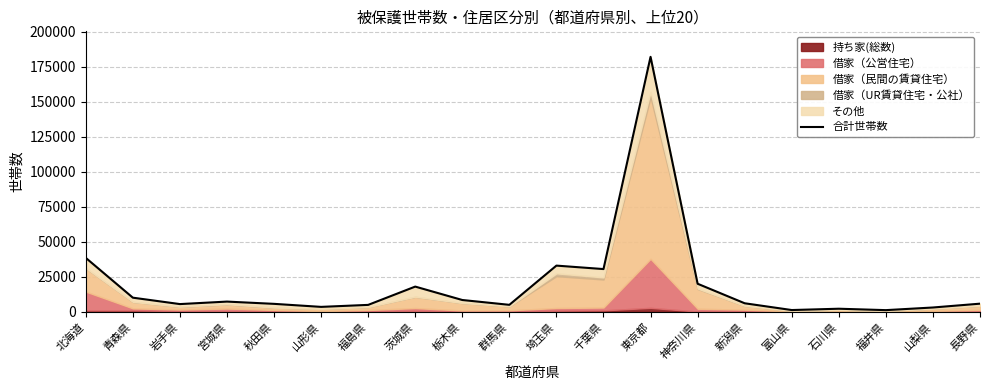

Rank the categories by value from lowest to highest.

福井県, 富山県, 石川県, 山梨県, 山形県, 福島県, 群馬県, 岩手県, 秋田県, 長野県, 新潟県, 宮城県, 栃木県, 青森県, 茨城県, 神奈川県, 千葉県, 埼玉県, 北海道, 東京都